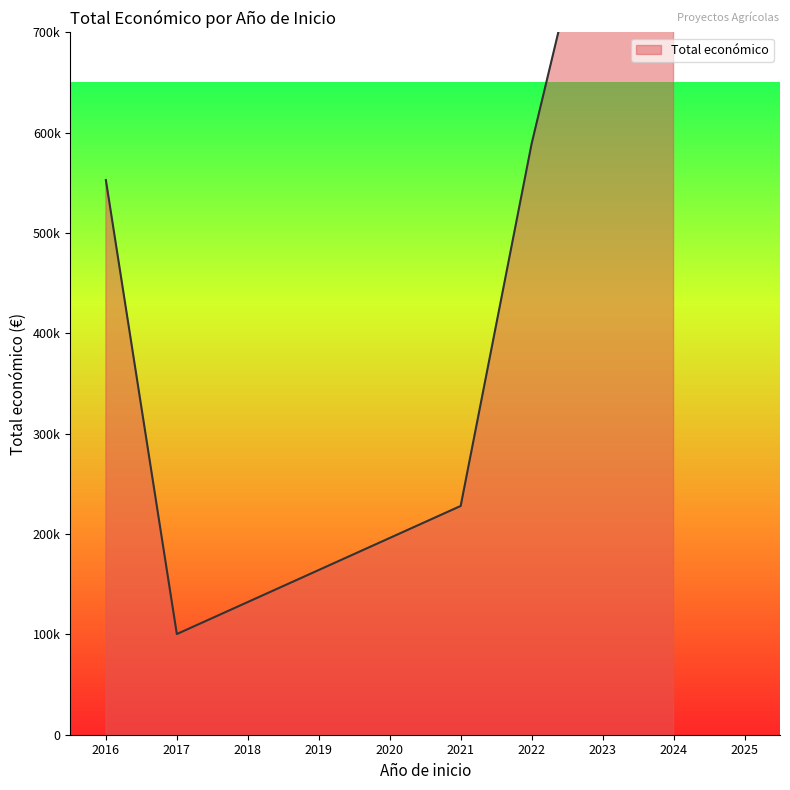

The chart shows a value of 369966 at 2024. True or false?

False